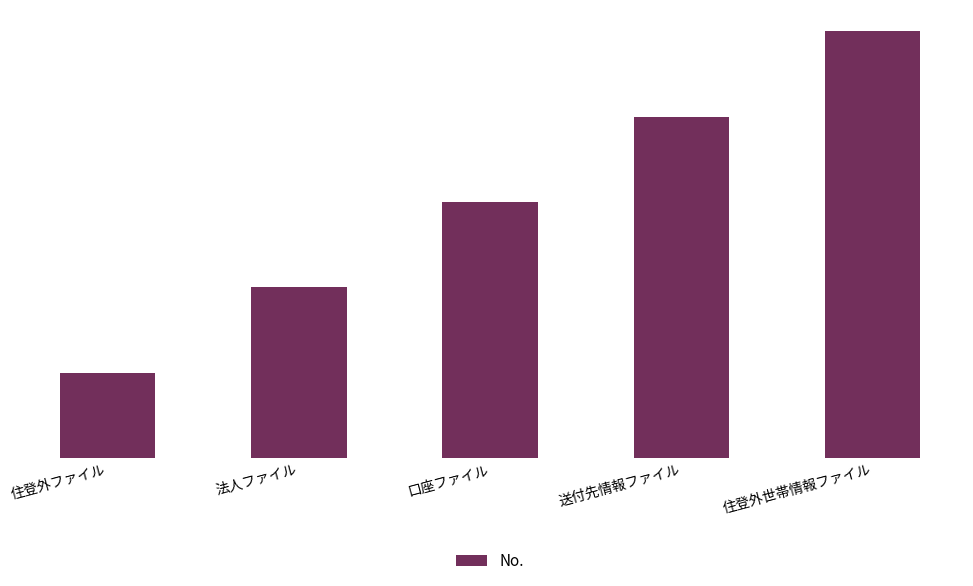

What is the label of the 4th bar from the right?

法人ファイル